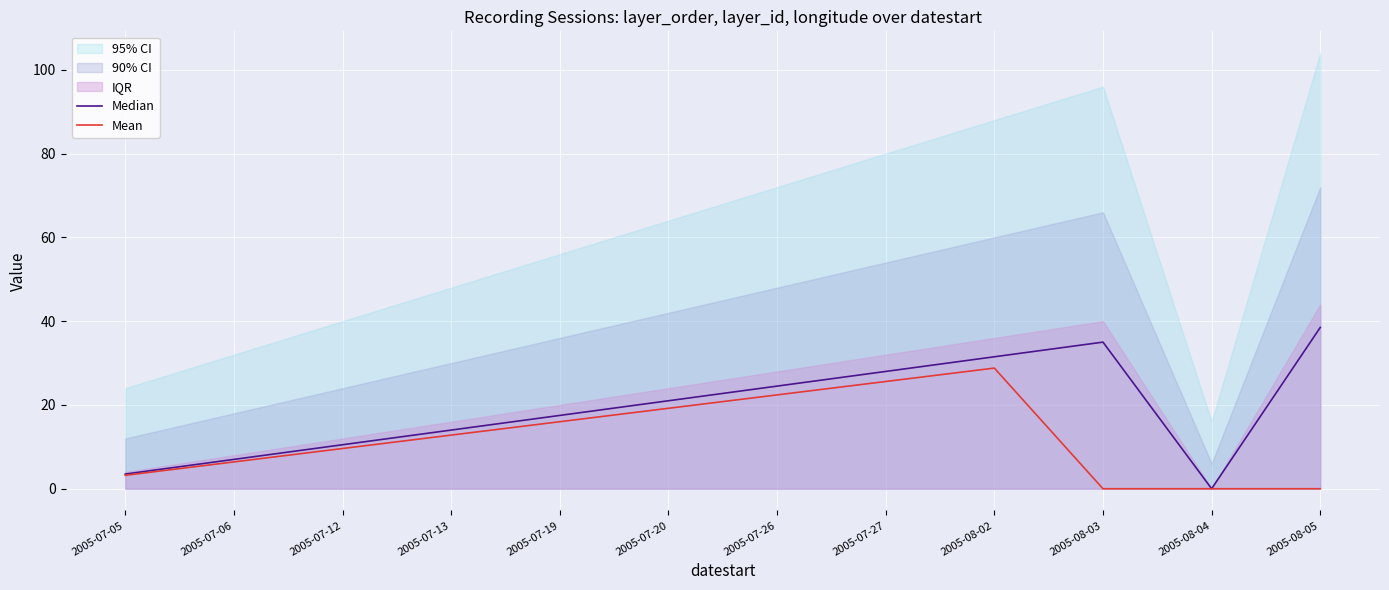

What is the difference between the second highest and second lowest values in the Median series?

31.5